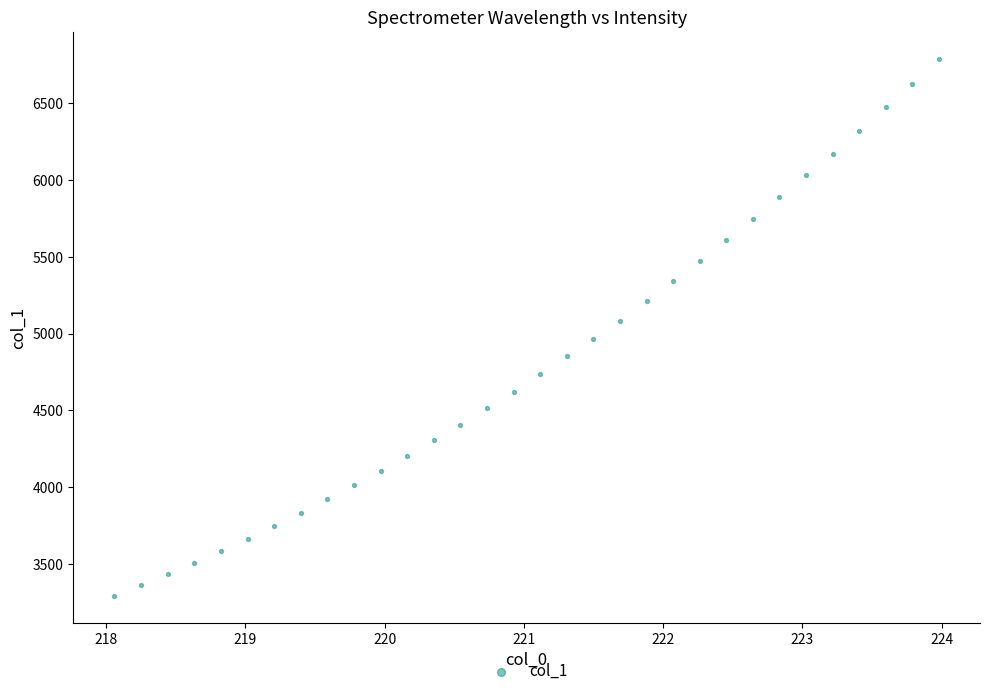

What is the range of Y values (max minus min)?

3497.1